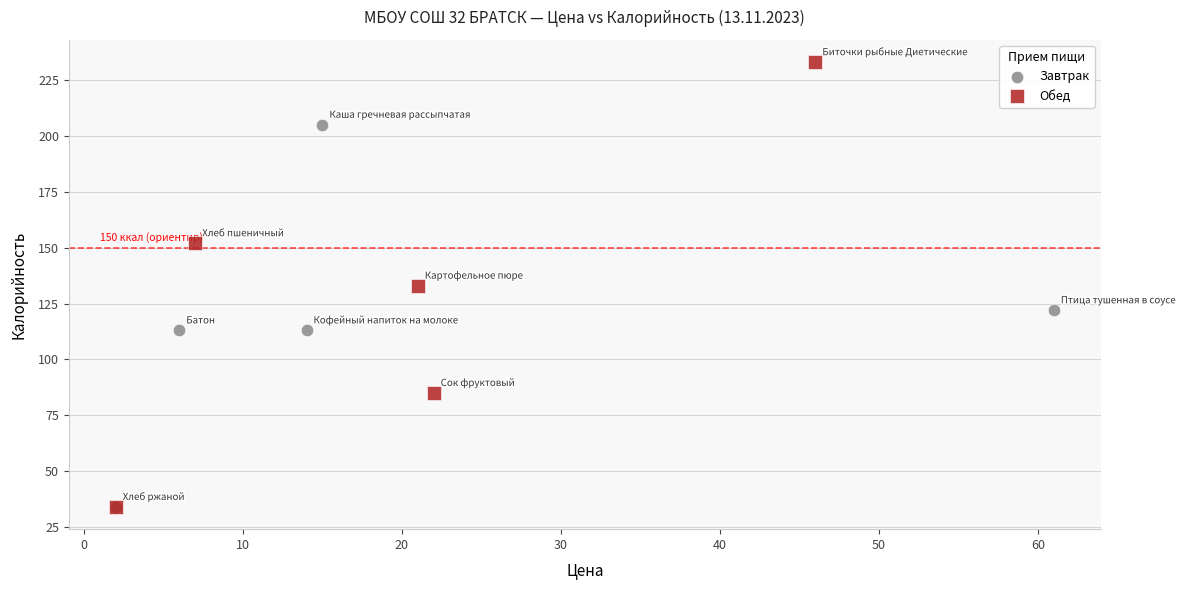

Which series reaches the maximum Y coordinate?

Обед